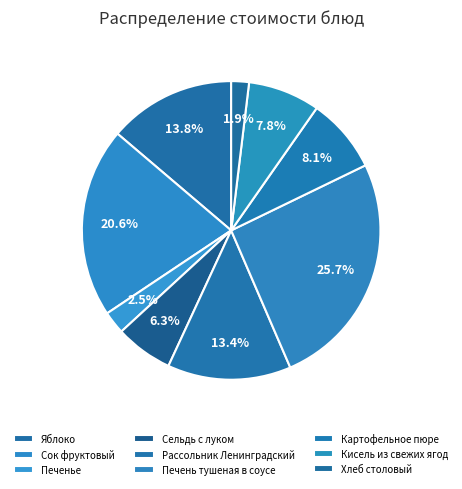

How many slices are in this pie chart?

9